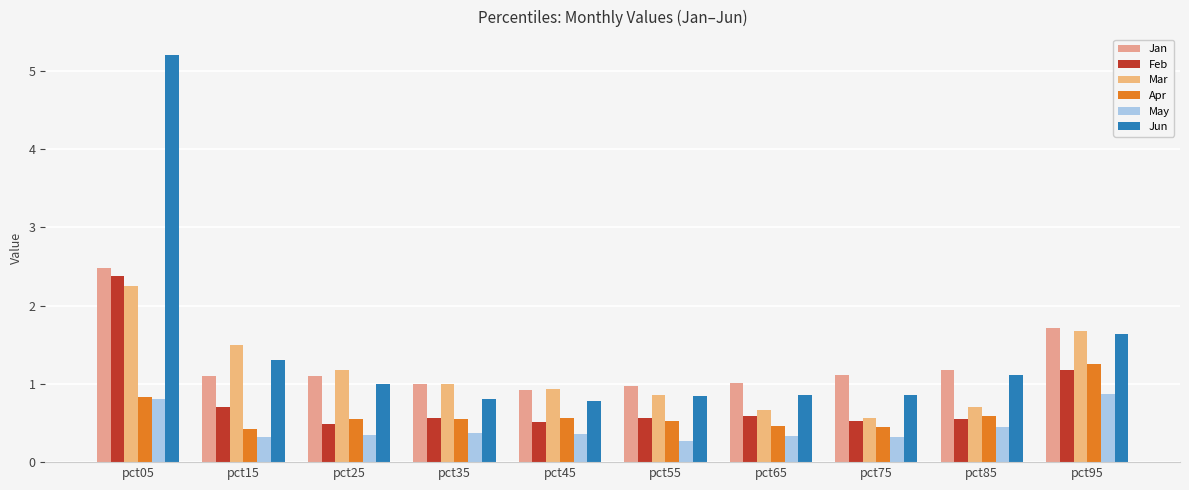

Where is Mar nearest to the value 1?

pct35